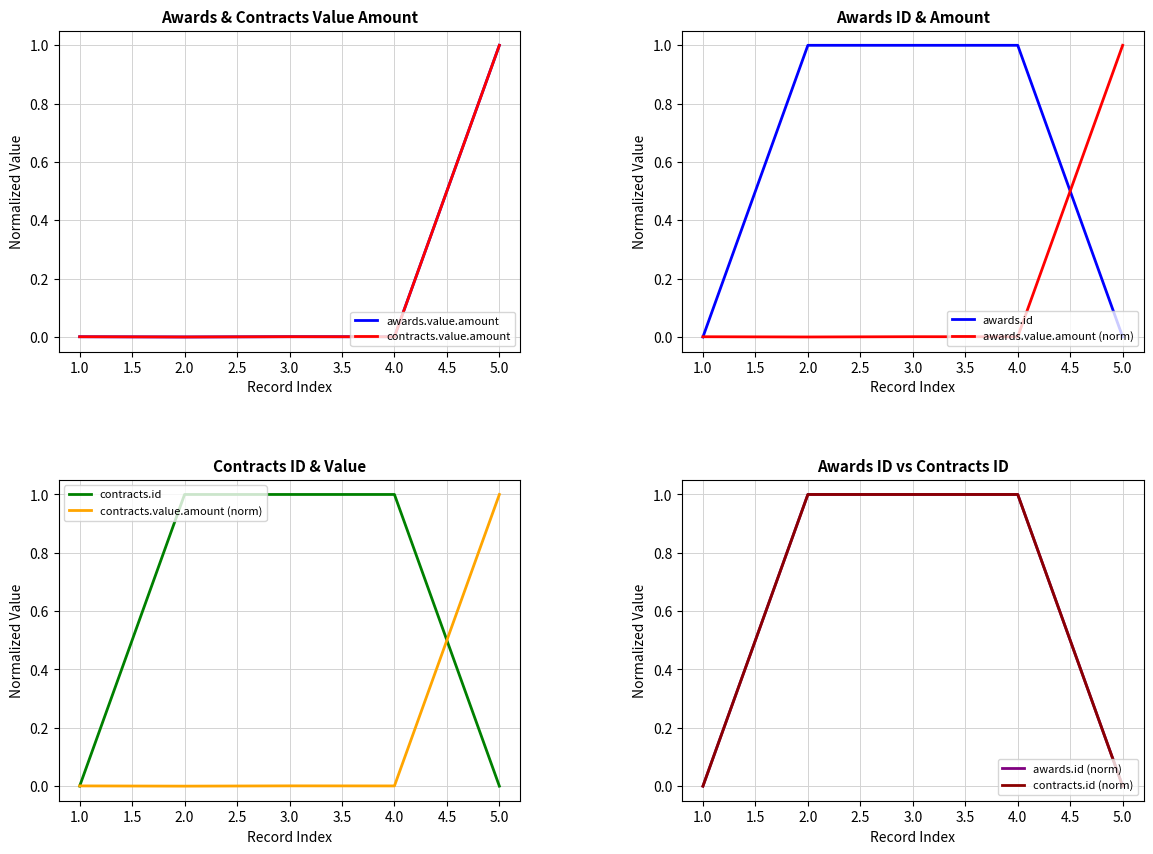

The value of awards.id at 2.0 is 1.0. True or false?

True